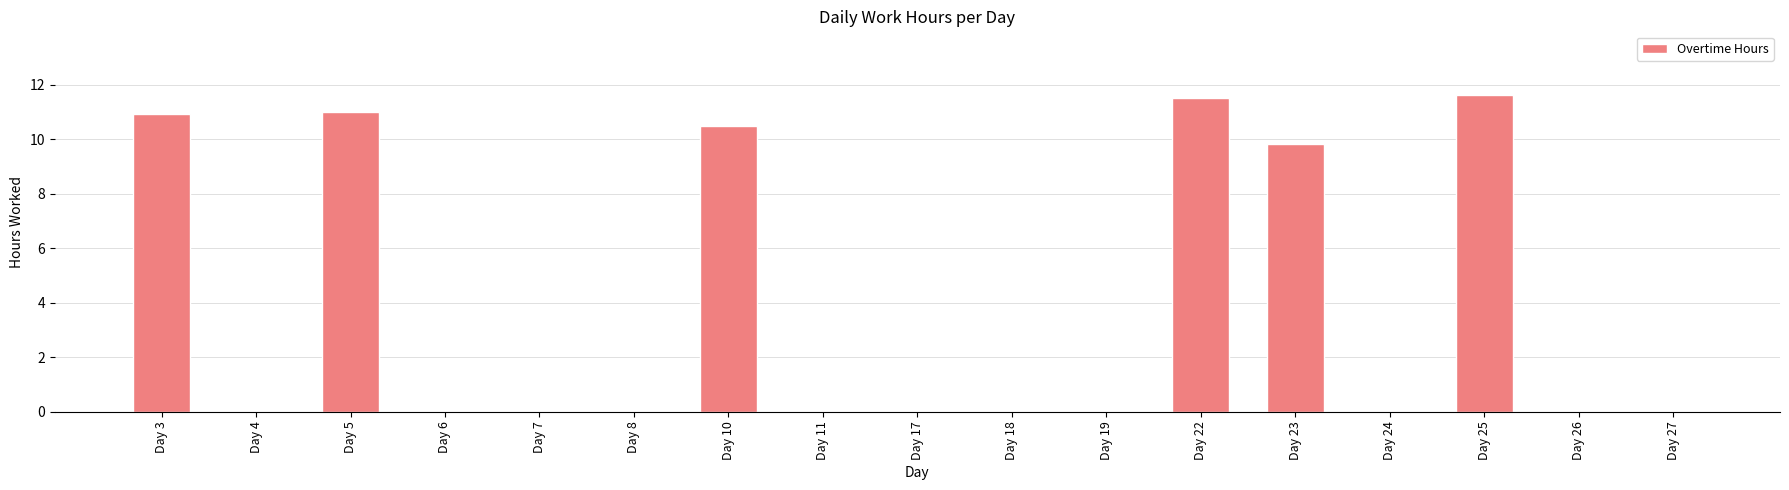

What is the greatest value displayed?

11.6